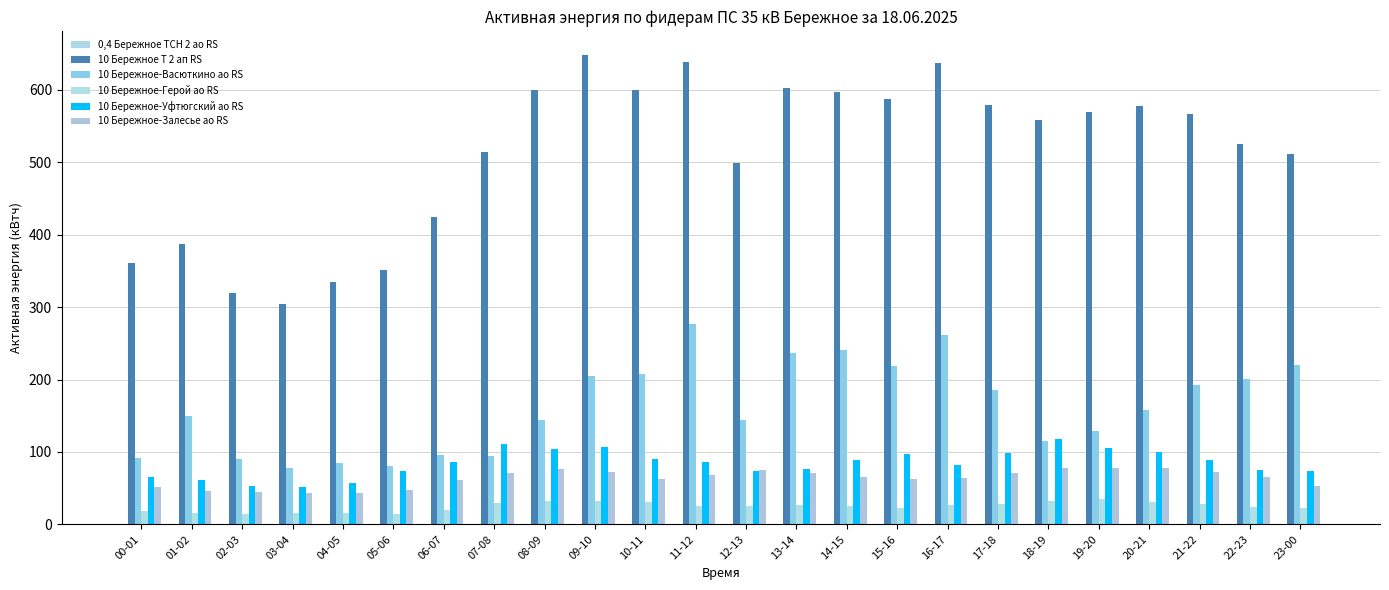

Reading left to right, extract all data points from this chart.

0,4 Бережное ТСН 2 ао RS: 0.4	0.4	0.4	0.4	0.4	0.4	0.4	0.4	0.4	0.4	0.4	0.4	0.4	0.4	0.4	0.4	0.4	0.4	0.4	0.4	0.4	0.4	0.4	0.4
10 Бережное Т 2 ап RS: 361.2	387.0	319.8	304.8	335.4	351.0	424.8	514.8	599.4	648.6	600.6	638.4	499.8	603.0	597.6	588.0	636.6	579.6	558.0	569.4	578.4	567.0	525.0	511.2
10 Бережное-Васюткино ао RS: 91.5	149.6	89.7	77.7	84.3	80.0	95.3	94.4	143.7	204.6	208.1	276.7	144.6	236.9	240.2	219.1	261.5	185.0	115.6	128.4	157.9	192.1	200.3	220.5
10 Бережное-Герой ао RS: 18.6	15.1	14.7	15.0	15.3	14.0	19.9	29.0	32.8	32.2	30.4	25.2	25.0	27.0	24.8	22.8	26.7	28.7	32.0	34.8	30.5	28.1	24.6	23.0
10 Бережное-Уфтюгский ао RS: 66.0	61.8	52.6	51.8	57.2	73.6	86.2	111.4	103.8	106.6	90.0	86.6	73.8	76.0	88.2	97.8	82.0	99.2	118.4	106.0	100.4	89.0	75.4	73.4
10 Бережное-Залесье ао RS: 51.7	46.6	44.3	43.7	43.9	46.8	61.3	70.3	76.2	72.7	62.7	68.2	75.3	70.4	65.0	62.8	64.3	70.4	77.7	78.2	77.9	71.6	65.6	52.9